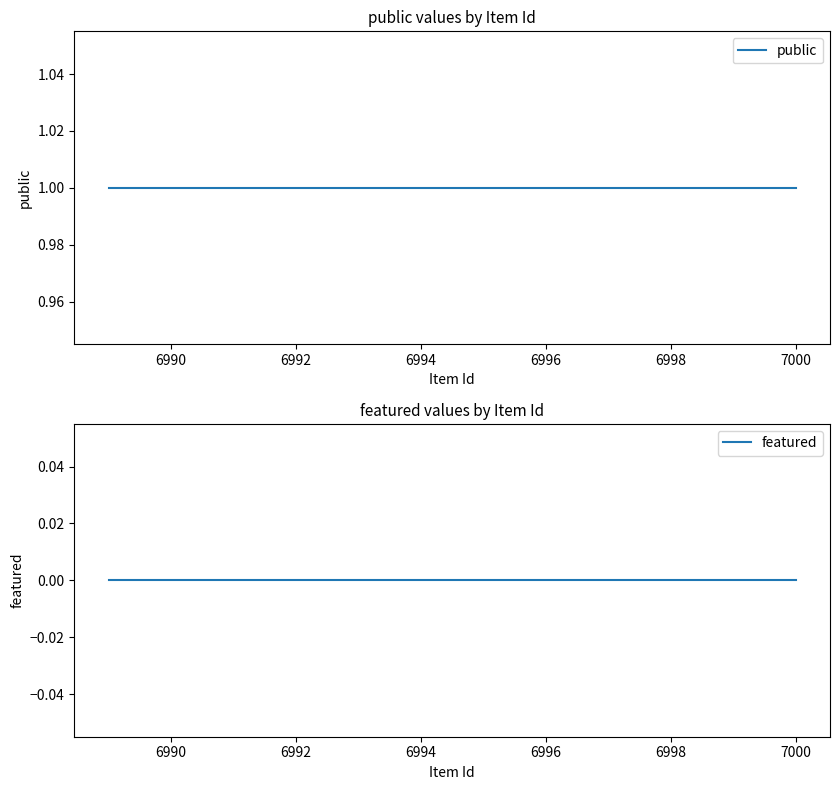

Is it true that public equals 1 at 6990?

False